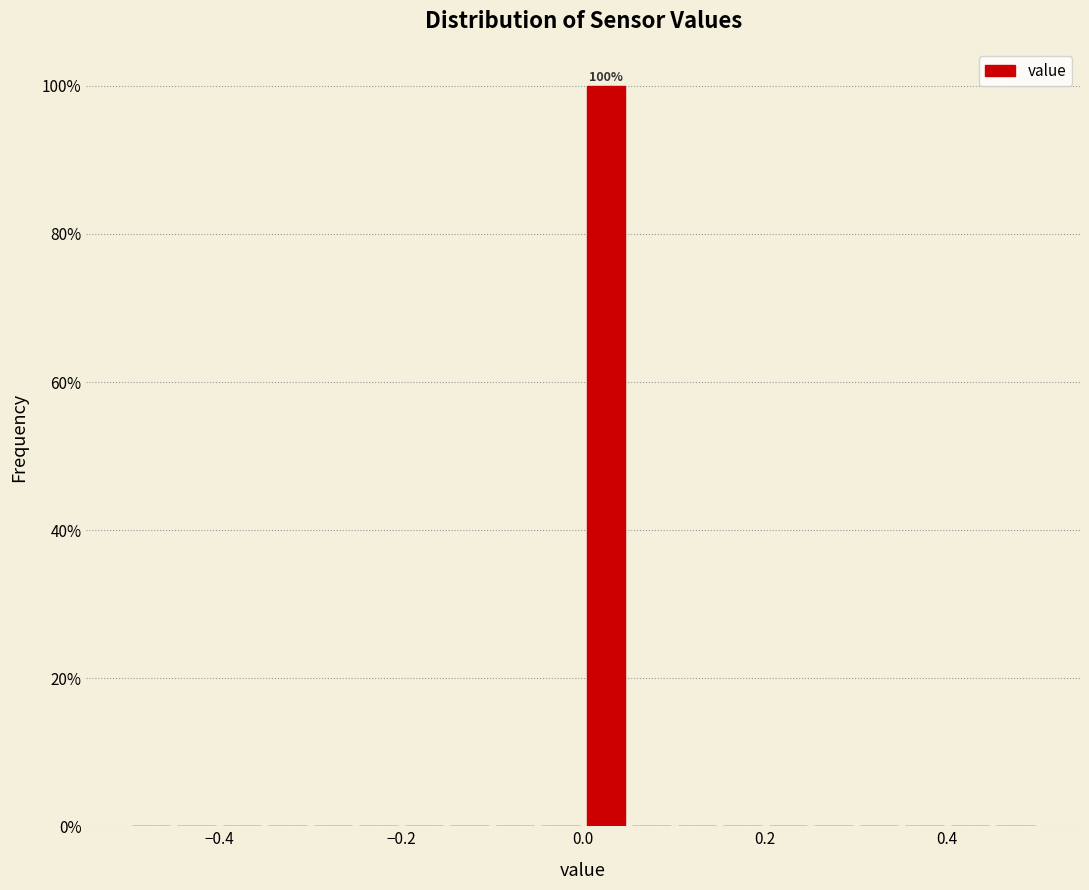

Read against the x-axis, roughly where is the centre of the tallest bar?

0.02